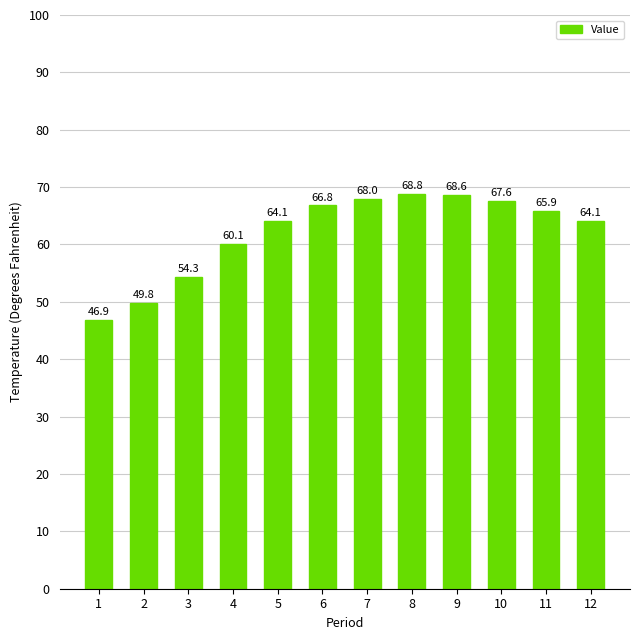

Reading left to right, what are all the values shown in this chart?

1=46.9	2=49.8	3=54.3	4=60.1	5=64.1	6=66.8	7=68.0	8=68.8	9=68.6	10=67.6	11=65.9	12=64.1